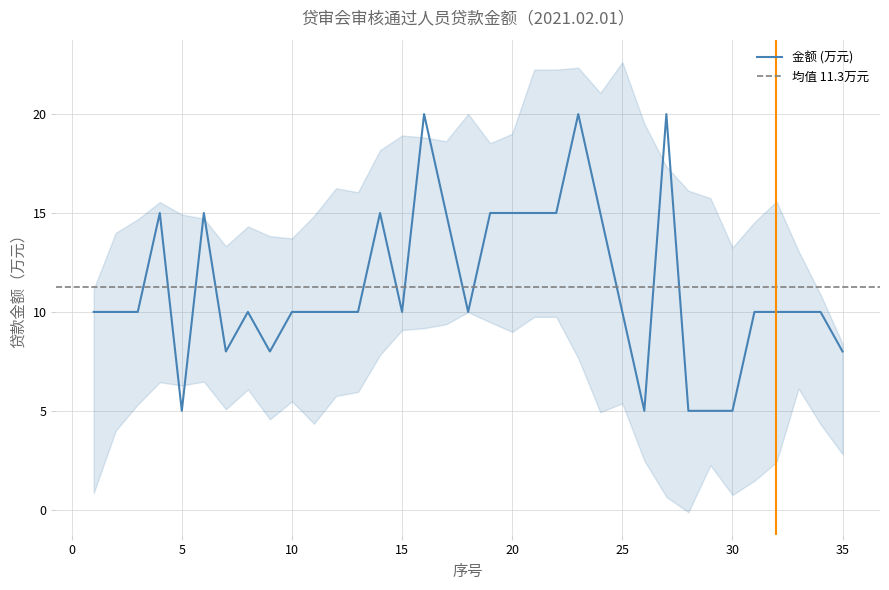

What is the lowest value of the 金额 (万元) series?

5